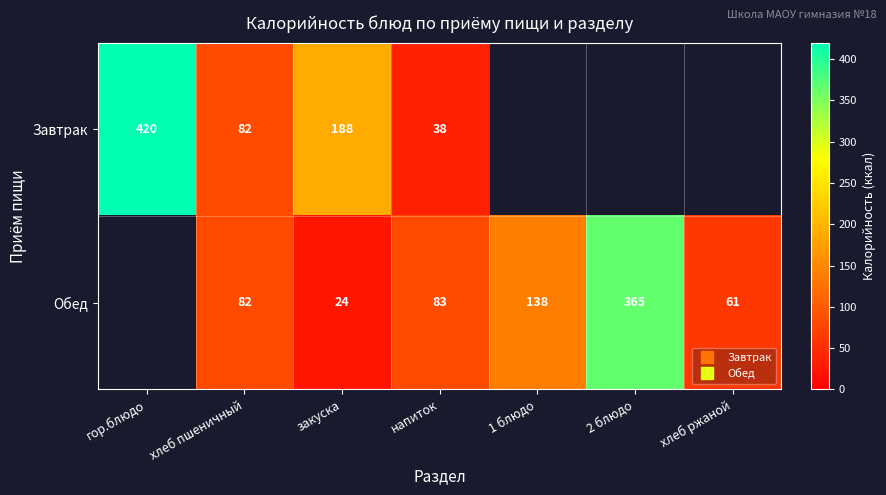

At напиток, list the series in order from largest to smallest.

Обед, Завтрак